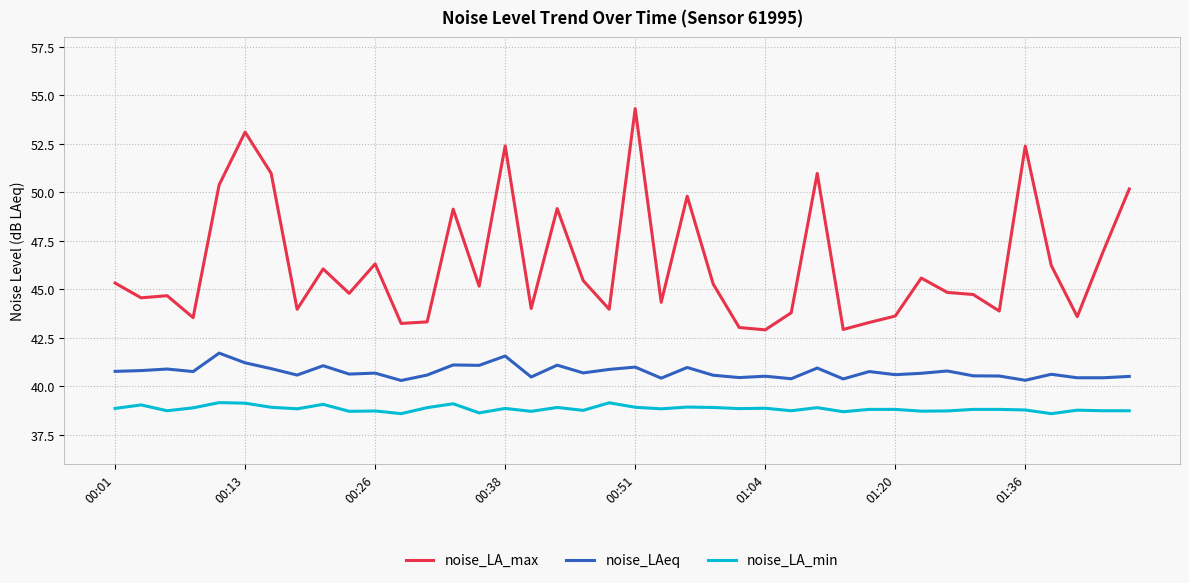

How many values in the noise_LA_max series exceed 45?

20